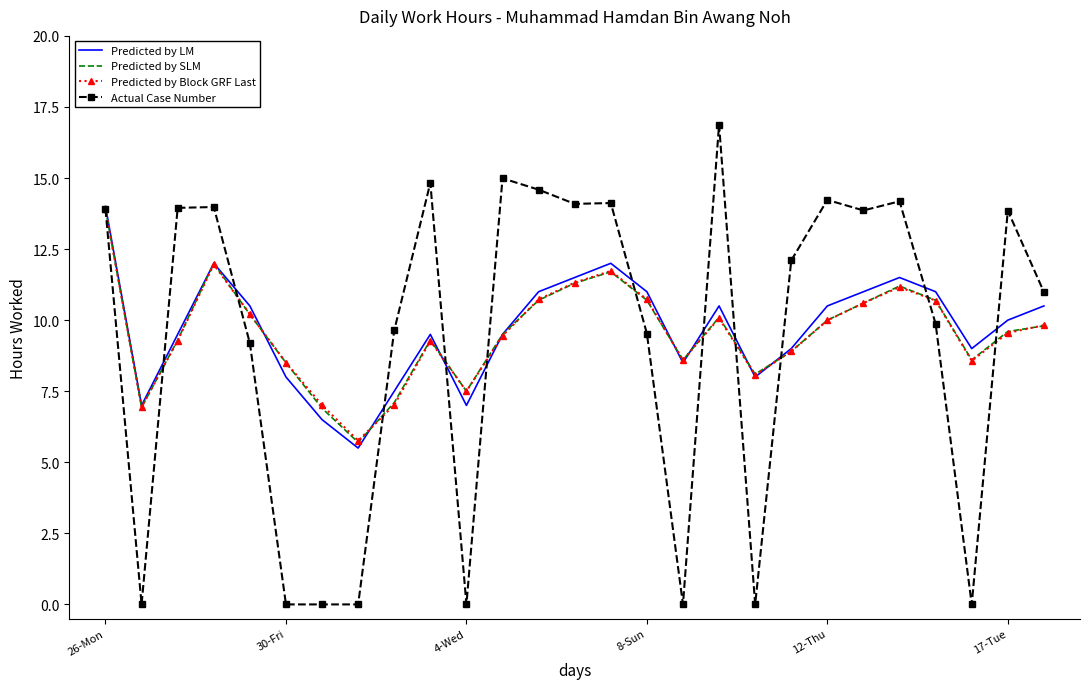

In Predicted by LM, how many points are higher than both neighbors (excluding endpoints)?

5